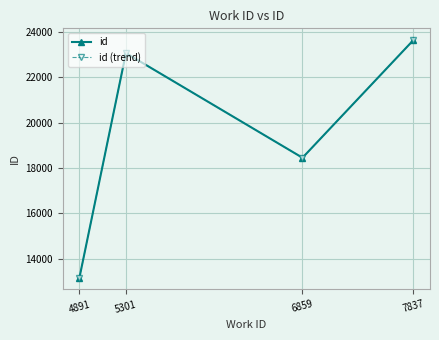

Does the chart have visible grid lines?

Yes